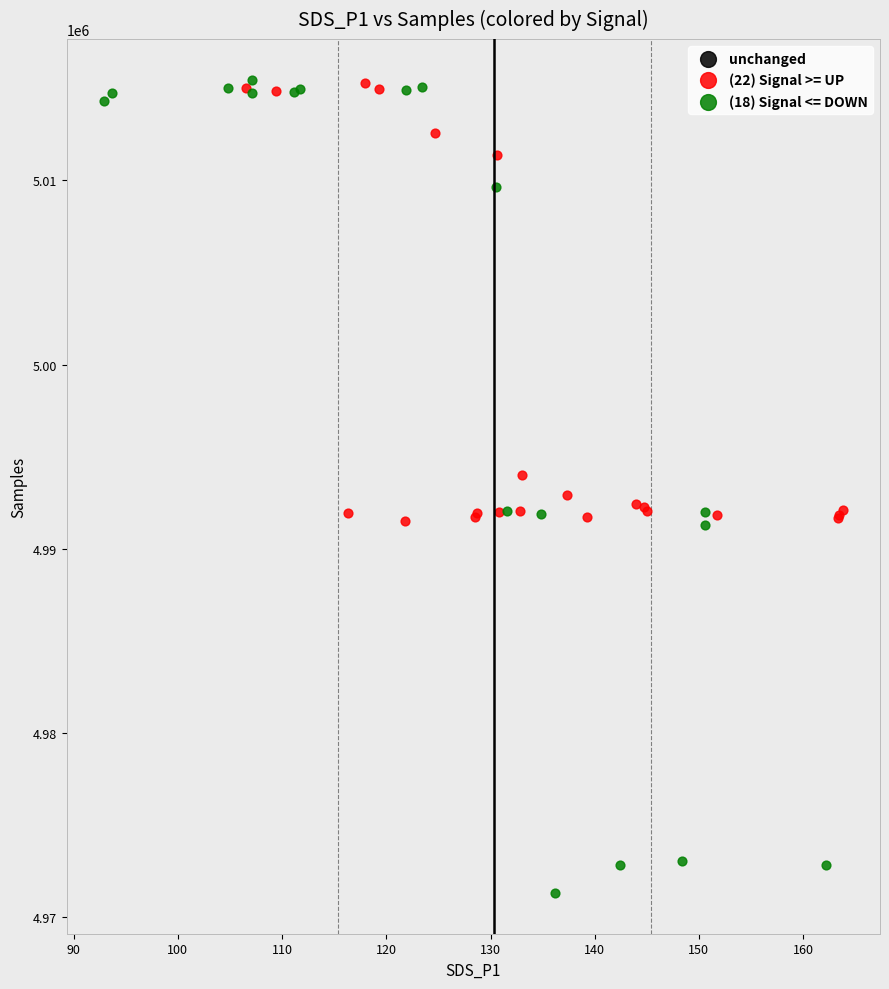

Which series contains the lowest Y value?

(18) Signal <= DOWN